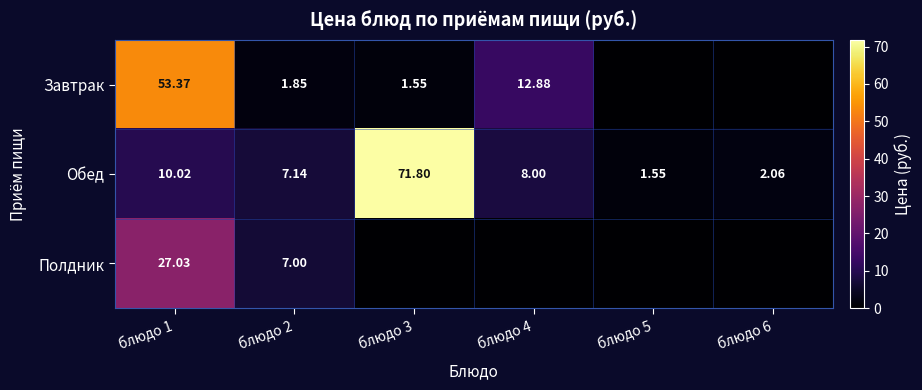

Is the value of Полдник at блюдо 2 greater than the value of Завтрак at блюдо 3?

Yes